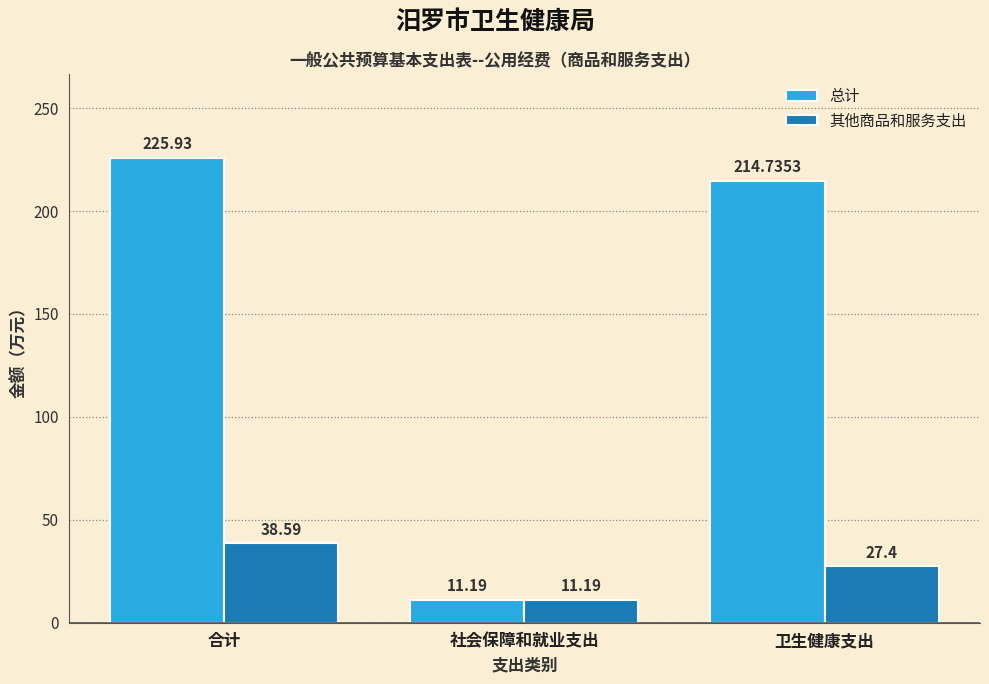

Which series has the largest range (max minus min)?

总计